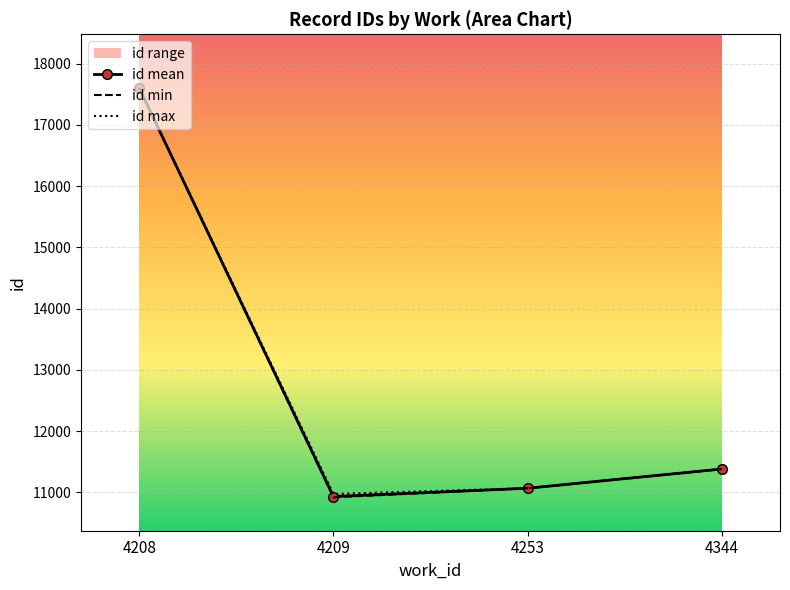

What is the approximate value of id min at 4253?

11065.0